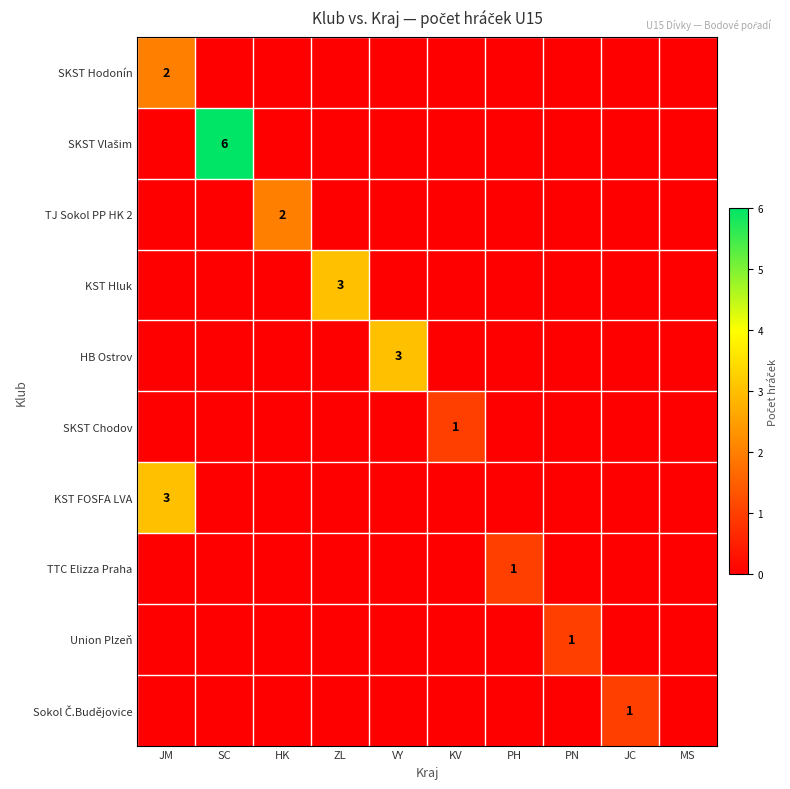

Is it true that SKST Chodov equals 2 at KV?

False